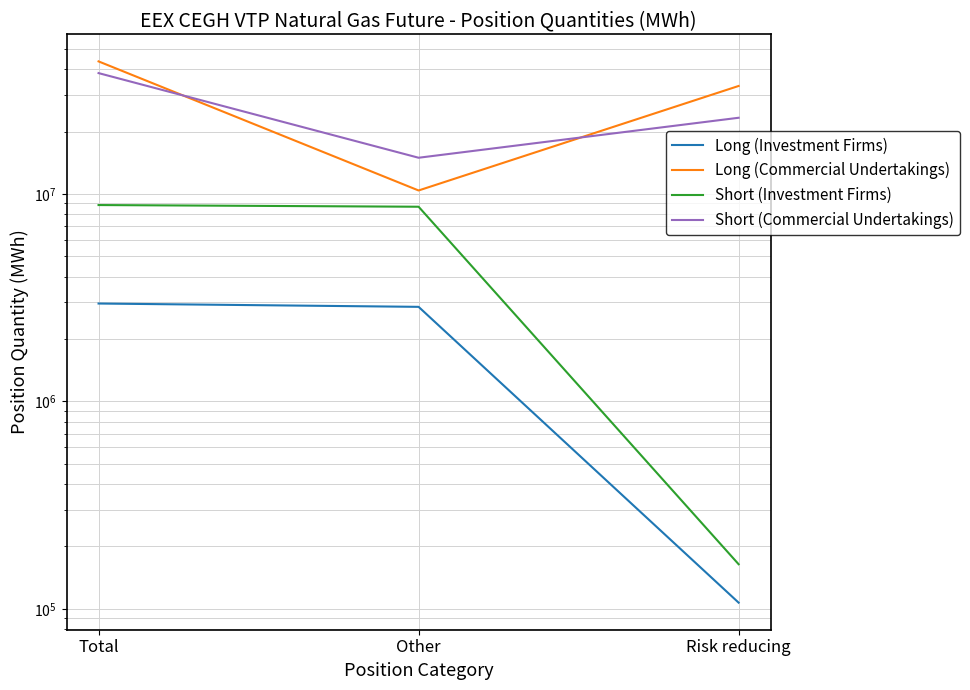

Rank the series at Risk reducing from highest to lowest value.

Long (Commercial Undertakings), Short (Commercial Undertakings), Short (Investment Firms), Long (Investment Firms)